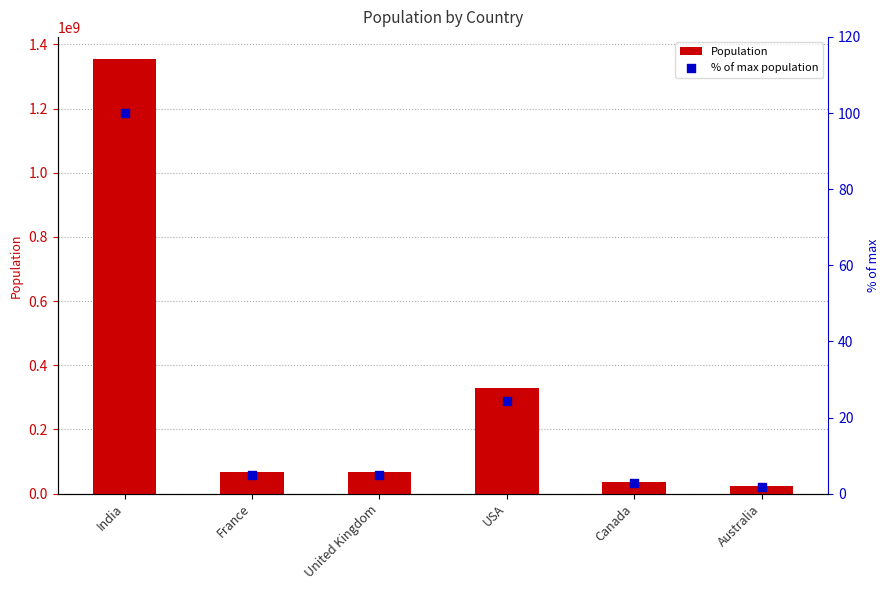

Is the value of % of max population at India greater than the value of Population at Canada?

No